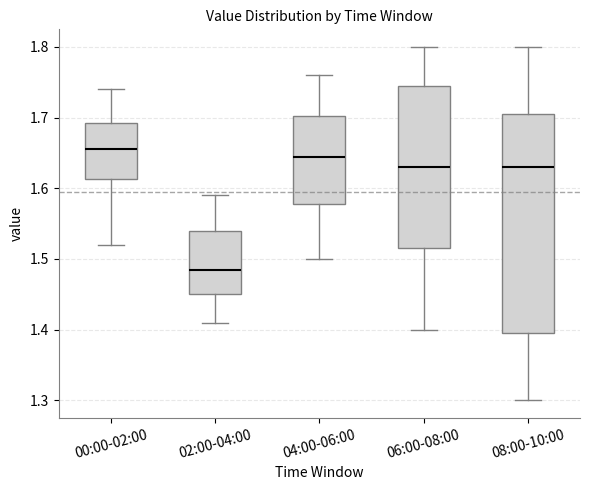

Where is the upper edge of the box for 08:00-10:00 on the y-axis? The values are not printed on the chart, so give them approximately, as read against the axis.

1.71